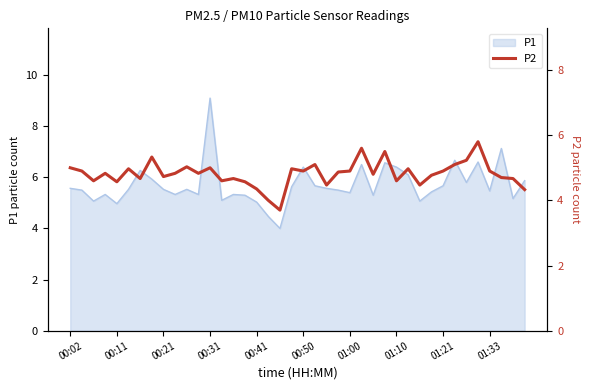

What is the highest value of the P1 series?

9.1